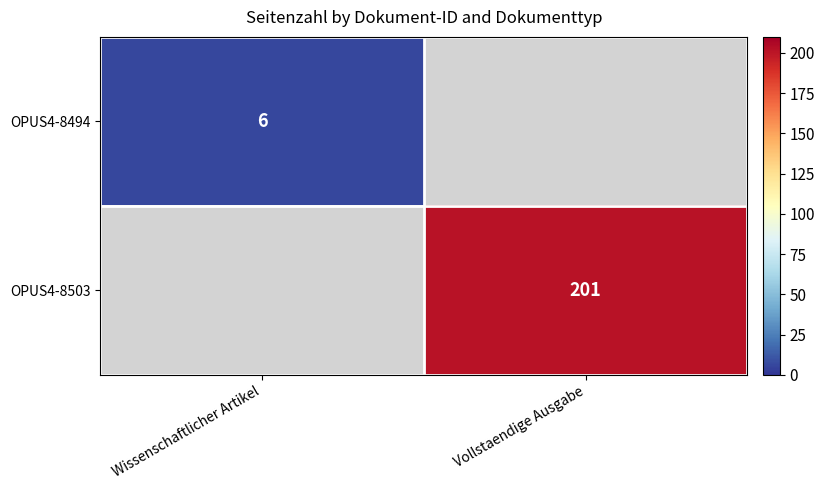

The value of OPUS4-8494 at Wissenschaftlicher Artikel is 6. True or false?

True